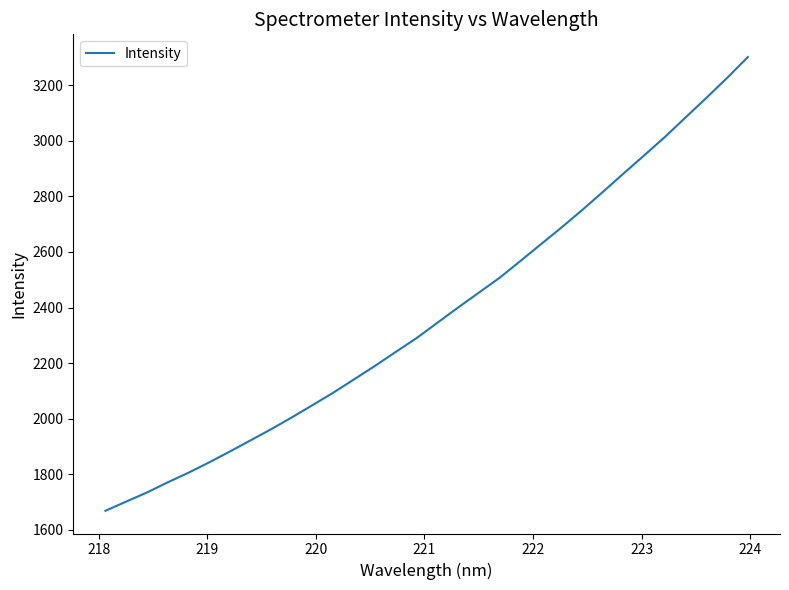

What is the smallest value displayed?

1668.8